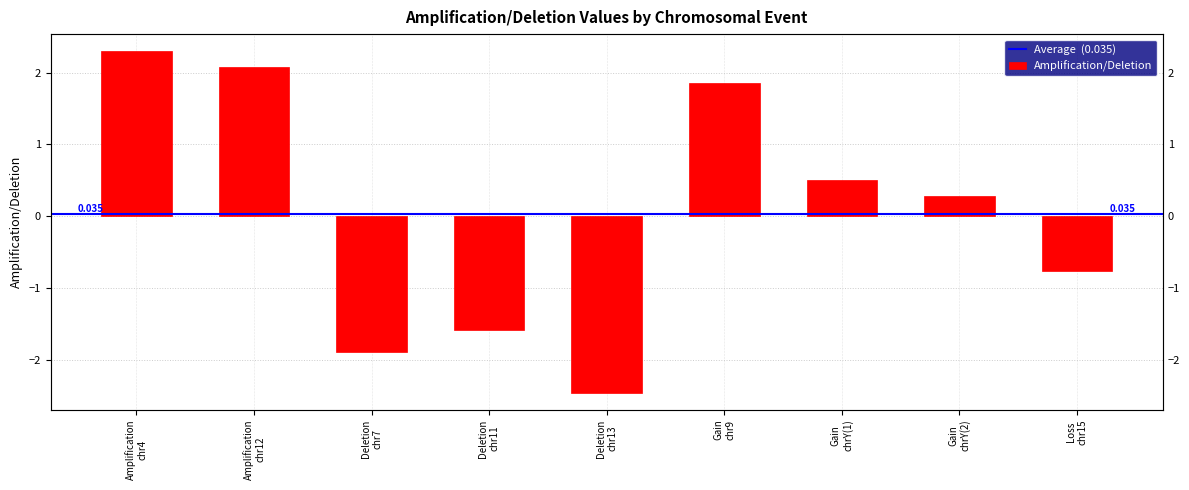

At which category does the chart reach its peak across all series?

Amplification
chr4